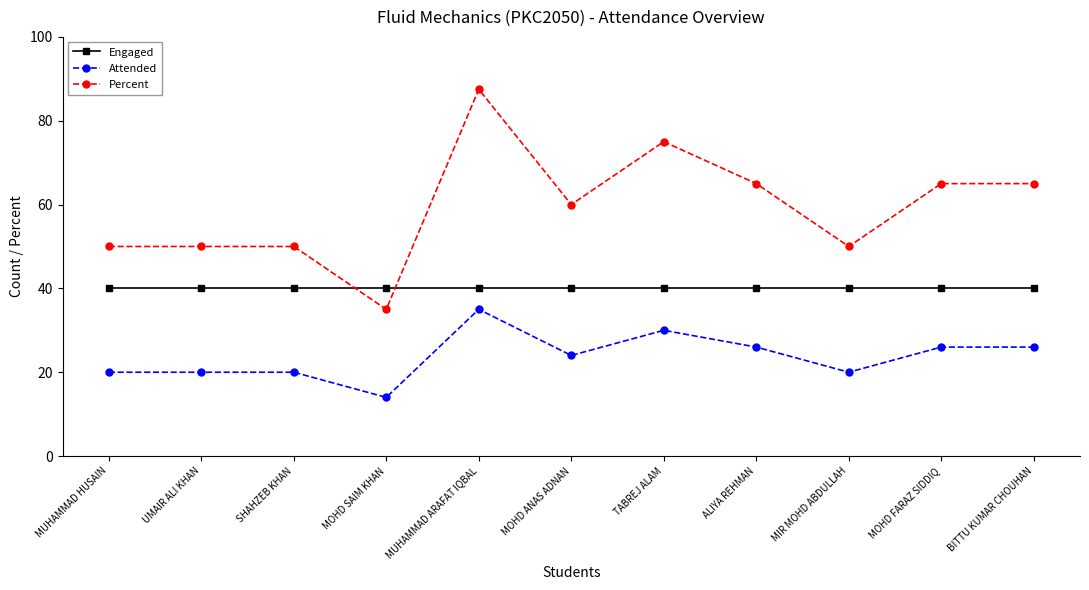

Reading left to right, extract all data points from this chart.

Engaged: MUHAMMAD HUSAIN=40.0	UMAIR ALI KHAN=40.0	SHAHZEB KHAN=40.0	MOHD SAIM KHAN=40.0	MUHAMMAD ARAFAT IQBAL=40.0	MOHD ANAS ADNAN=40.0	TABREJ ALAM=40.0	ALIYA REHMAN=40.0	MIR MOHD ABDULLAH=40.0	MOHD FARAZ SIDDIQ=40.0	BITTU KUMAR CHOUHAN=40.0
Attended: MUHAMMAD HUSAIN=20.0	UMAIR ALI KHAN=20.0	SHAHZEB KHAN=20.0	MOHD SAIM KHAN=14.0	MUHAMMAD ARAFAT IQBAL=35.0	MOHD ANAS ADNAN=24.0	TABREJ ALAM=30.0	ALIYA REHMAN=26.0	MIR MOHD ABDULLAH=20.0	MOHD FARAZ SIDDIQ=26.0	BITTU KUMAR CHOUHAN=26.0
Percent: MUHAMMAD HUSAIN=50.0	UMAIR ALI KHAN=50.0	SHAHZEB KHAN=50.0	MOHD SAIM KHAN=35.0	MUHAMMAD ARAFAT IQBAL=87.5	MOHD ANAS ADNAN=60.0	TABREJ ALAM=75.0	ALIYA REHMAN=65.0	MIR MOHD ABDULLAH=50.0	MOHD FARAZ SIDDIQ=65.0	BITTU KUMAR CHOUHAN=65.0